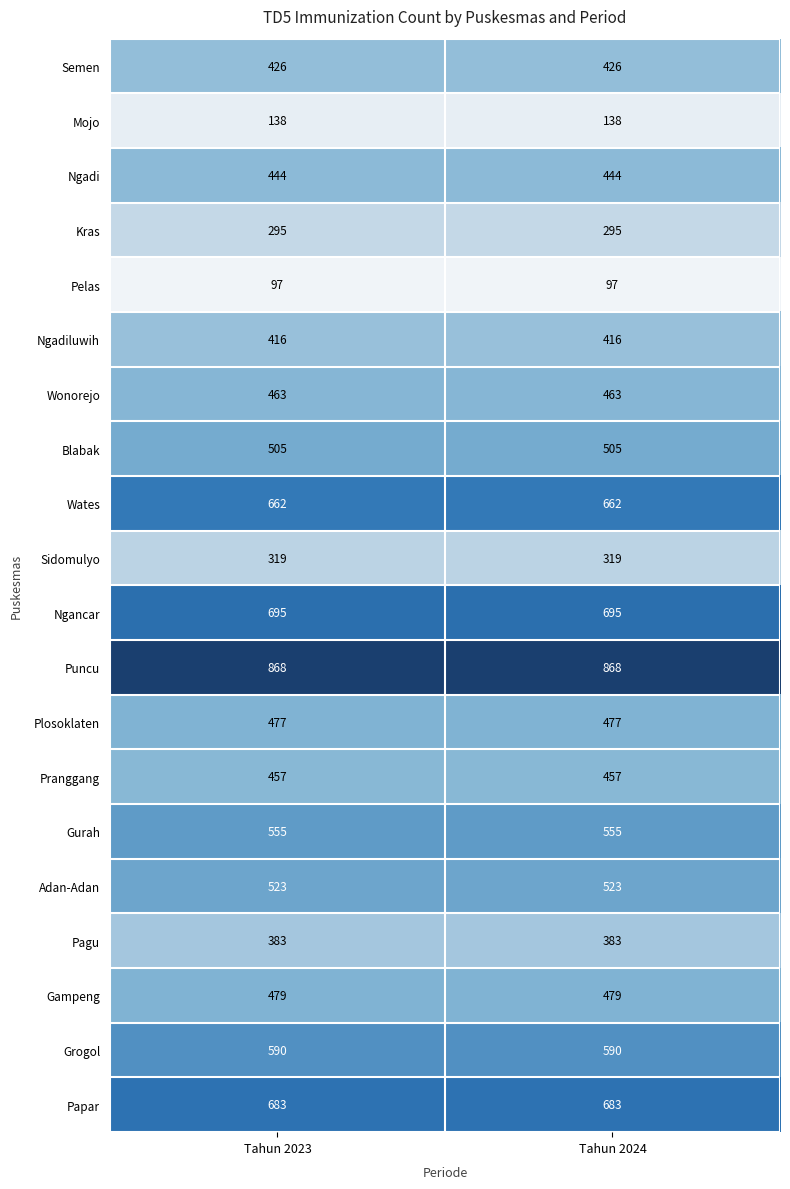

How many data points does each series have?

2